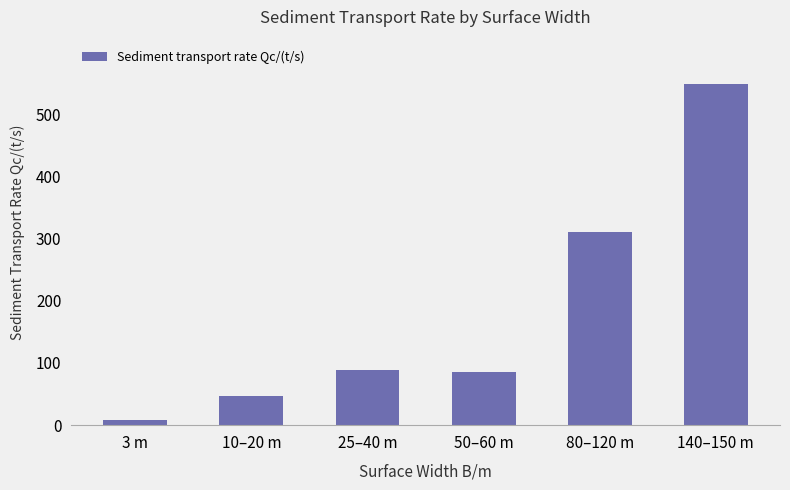

What is the ratio of the value at 80–120 m to the value at 50–60 m?

3.7